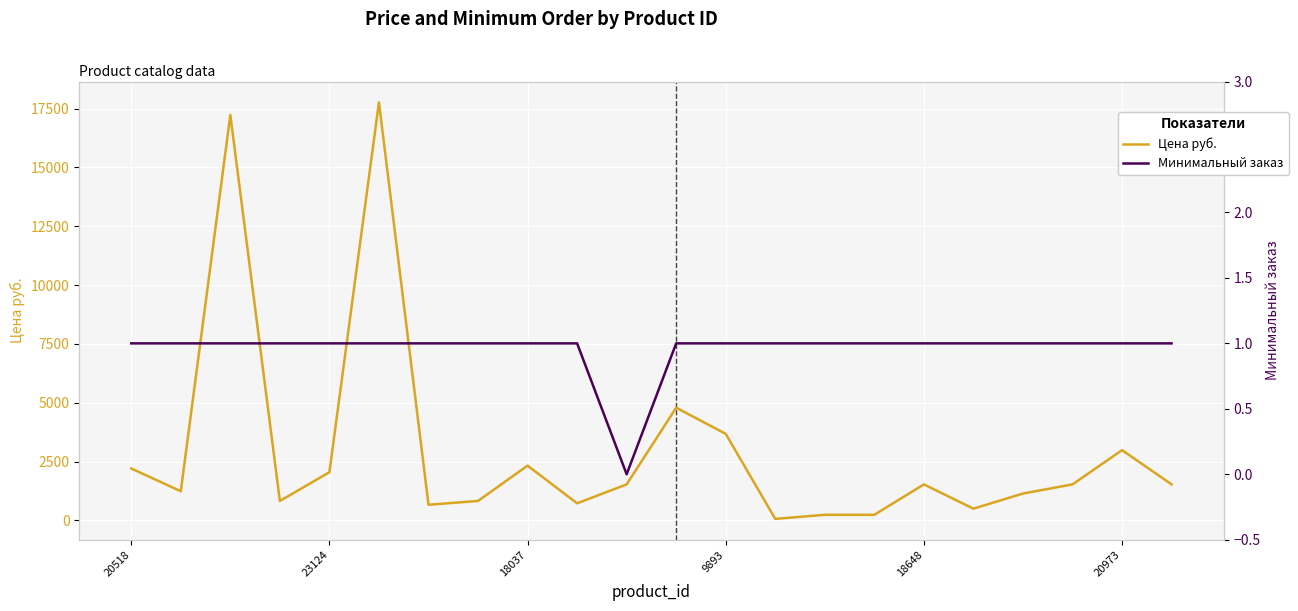

At which label does Цена руб. reach its minimum?

13